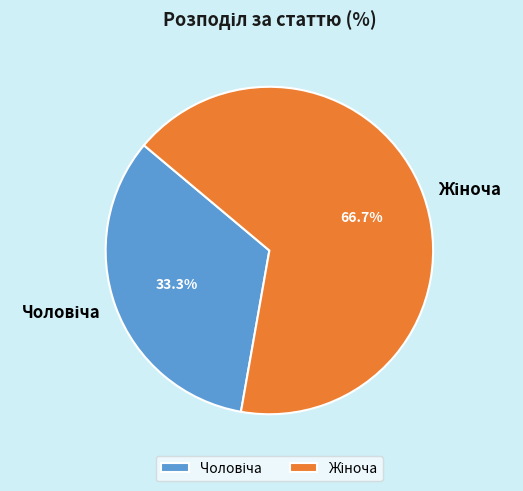

Does any single category account for the majority?

Yes